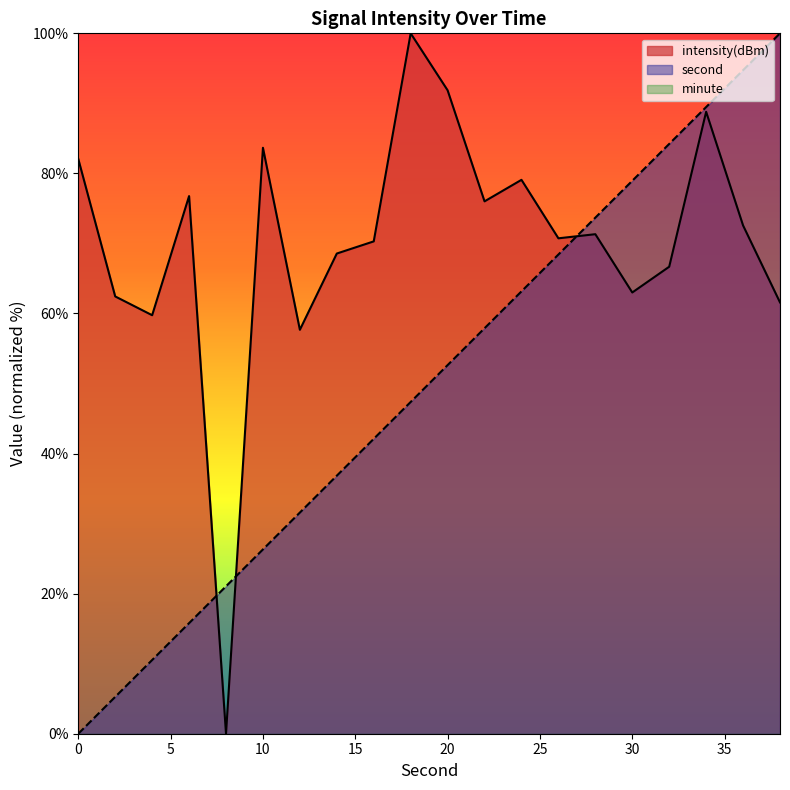

True or false: intensity and second intersect in this chart.

True